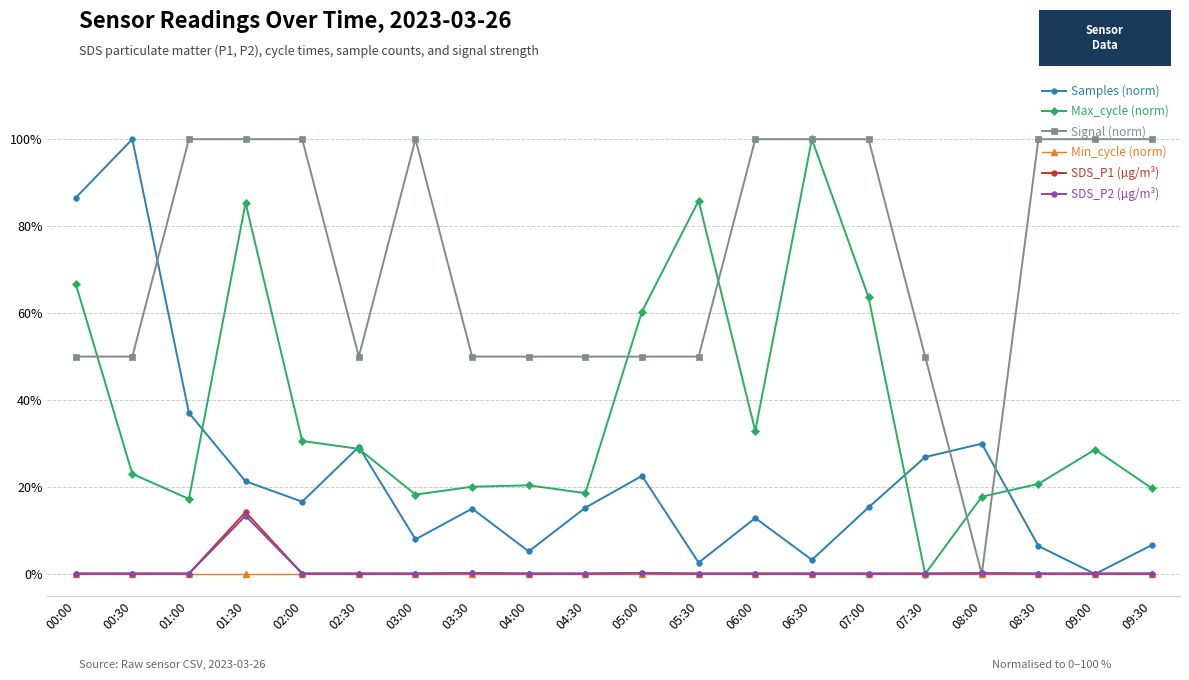

At how many categories does at least one series exceed 89?

11